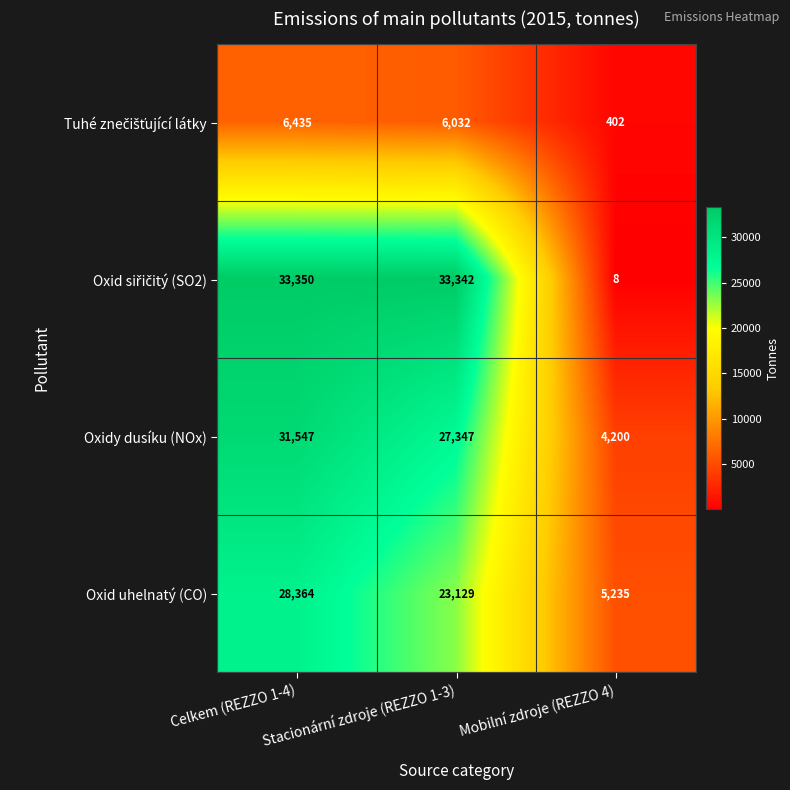

At which label does Oxidy dusíku (NOx) first exceed 27347?

Celkem (REZZO 1-4)